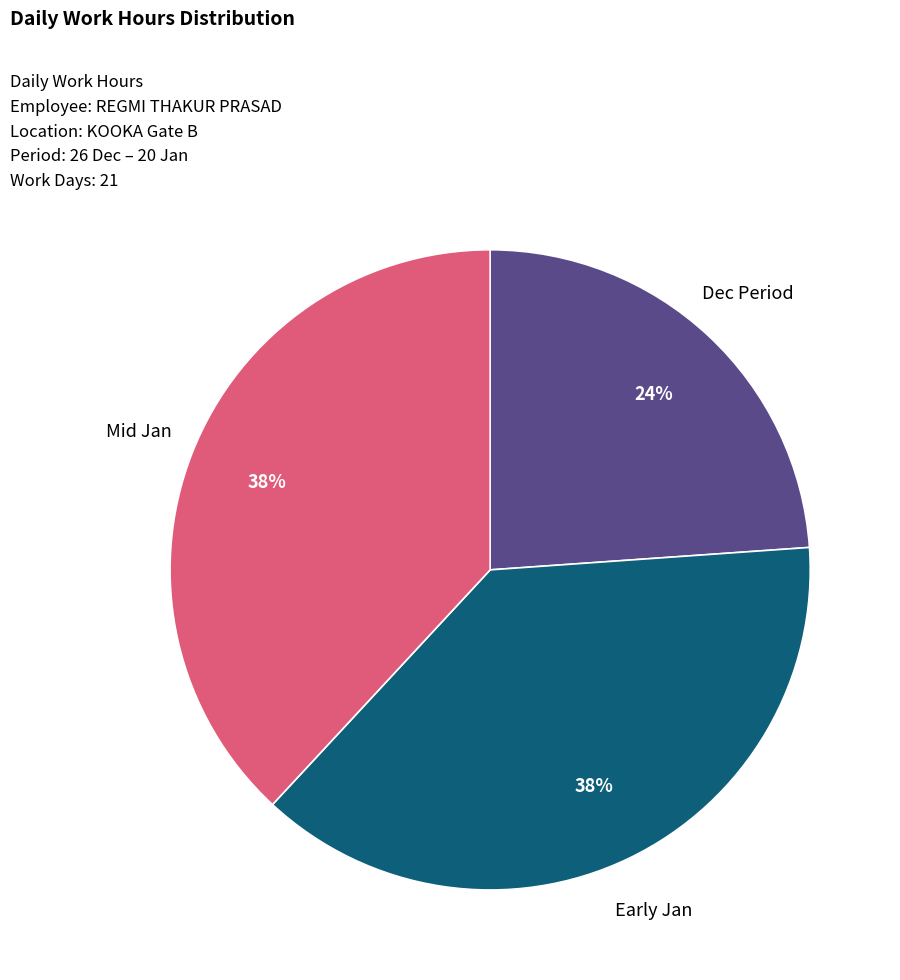

To the nearest percent, what is the average slice percentage?

33%